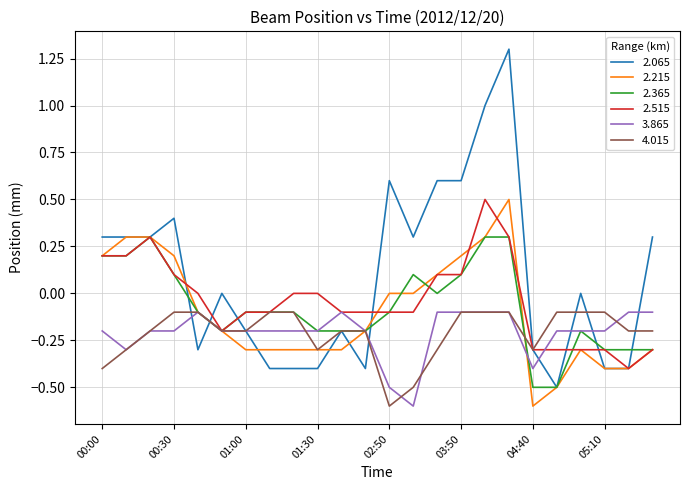

What is the maximum value shown in the chart?

1.3